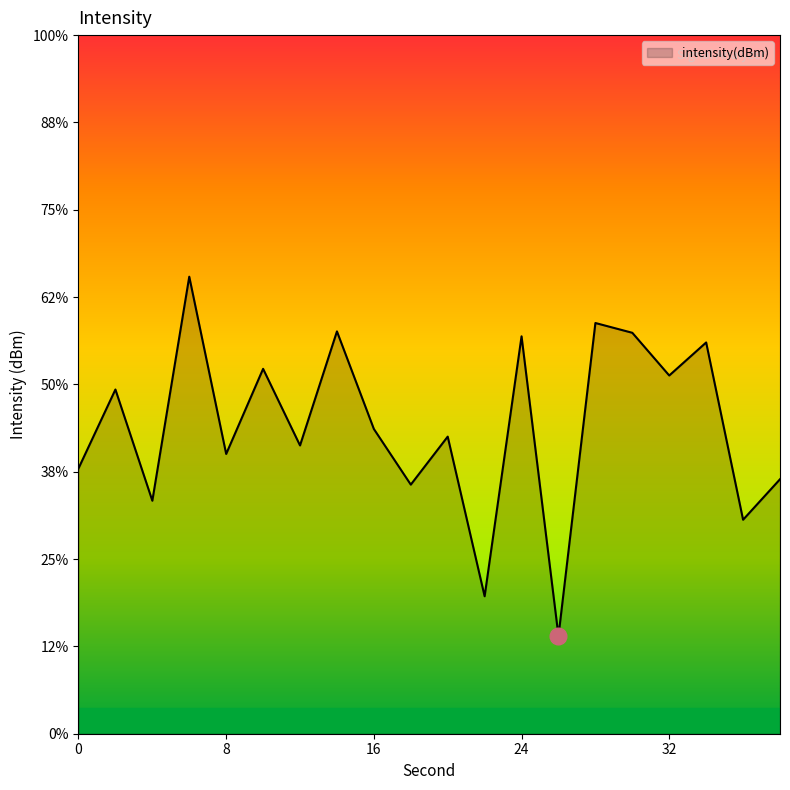

Rank the categories by value from lowest to highest.

26, 22, 36, 4, 18, 38, 0, 8, 12, 20, 16, 2, 32, 10, 34, 24, 30, 14, 28, 6